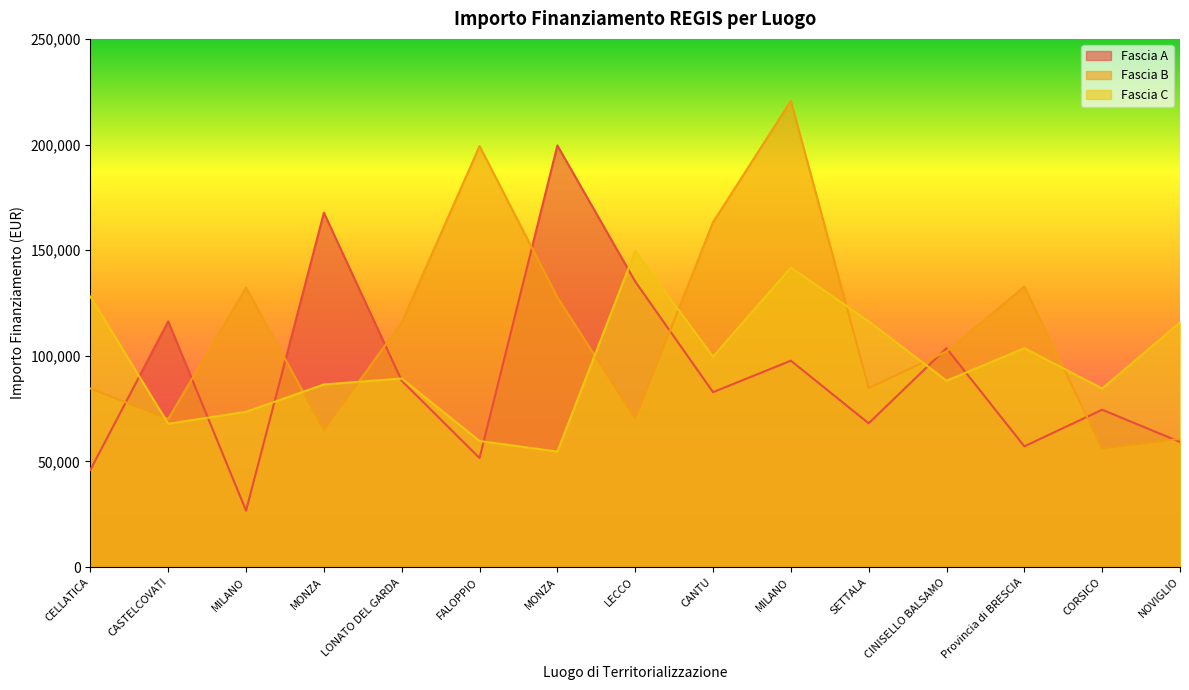

Which series changed the most between MONZA and NOVIGLIO?

Fascia A